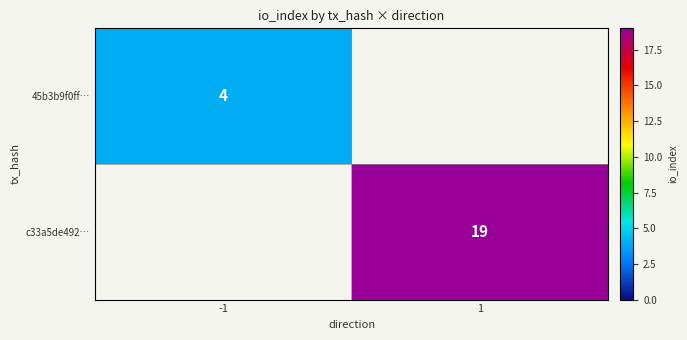

Is it true that 45b3b9f0ff… equals 2 at -1?

False